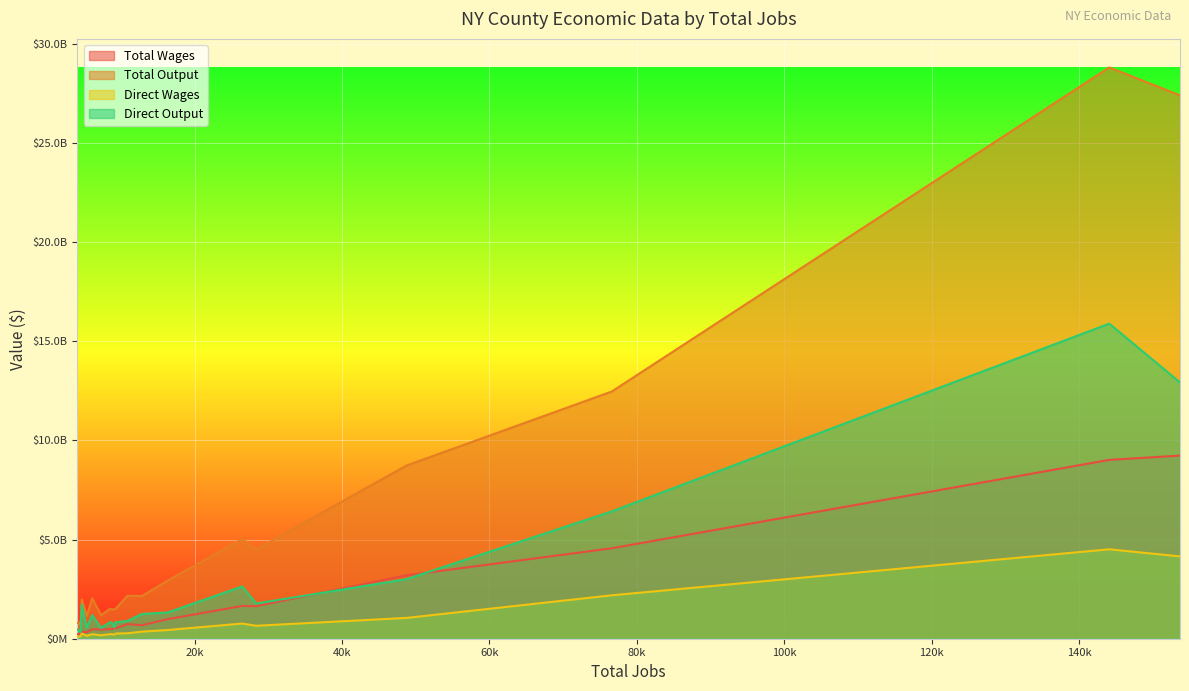

Does the chart display data point markers on the line(s)?

No